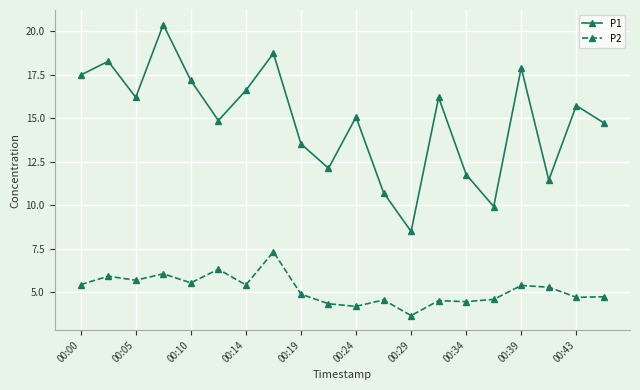

Count the number of categories in the chart.

20